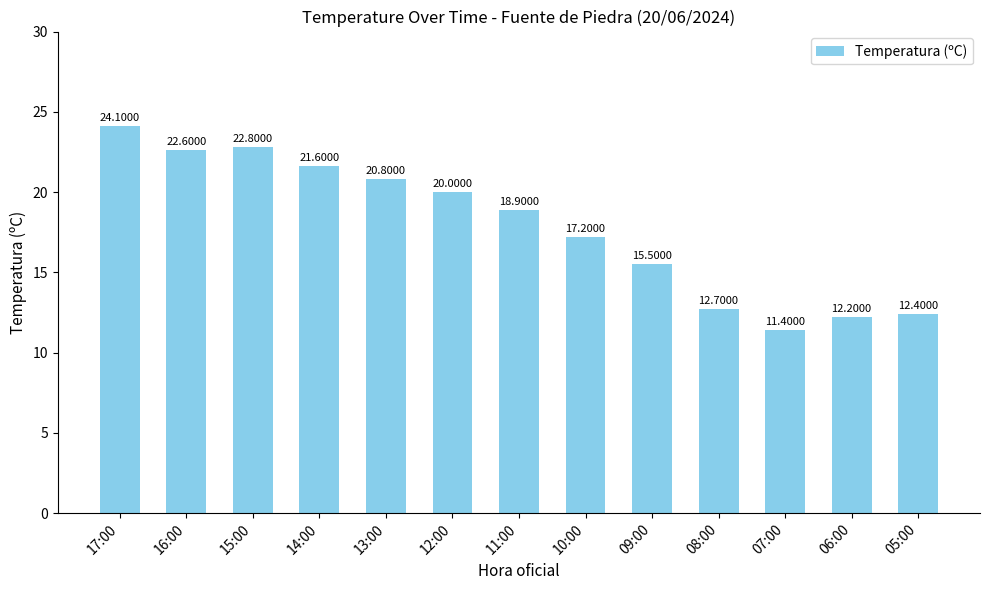

Where is the data nearest to the value 17?

10:00